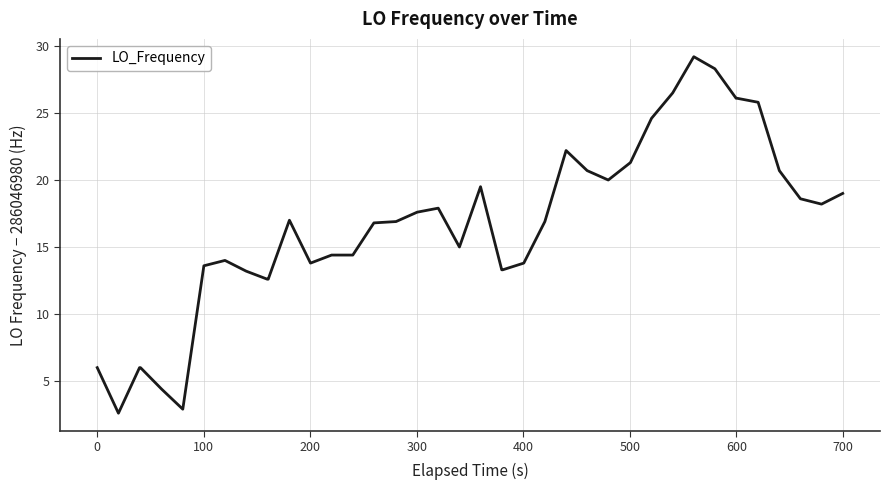

What is the minimum value shown in the chart?

2.6